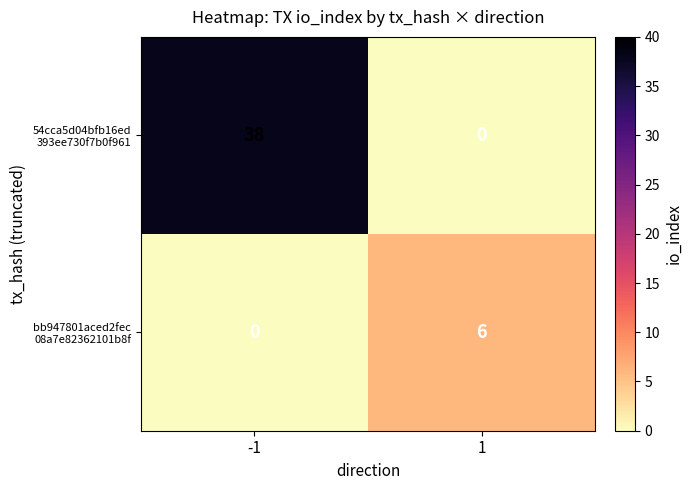

What is the greatest value displayed?

38